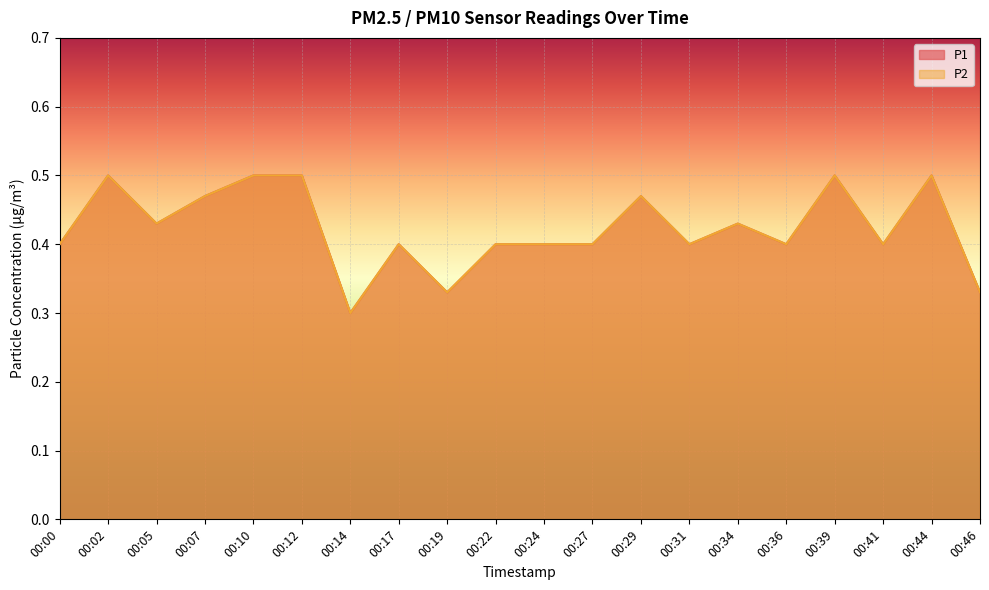

Reading left to right, transcribe all the data shown in this chart.

P1: 0.4	0.5	0.4	0.5	0.5	0.5	0.3	0.4	0.3	0.4	0.4	0.4	0.5	0.4	0.4	0.4	0.5	0.4	0.5	0.3
P2: 0.4	0.5	0.4	0.5	0.5	0.5	0.3	0.4	0.3	0.4	0.4	0.4	0.5	0.4	0.4	0.4	0.5	0.4	0.5	0.3